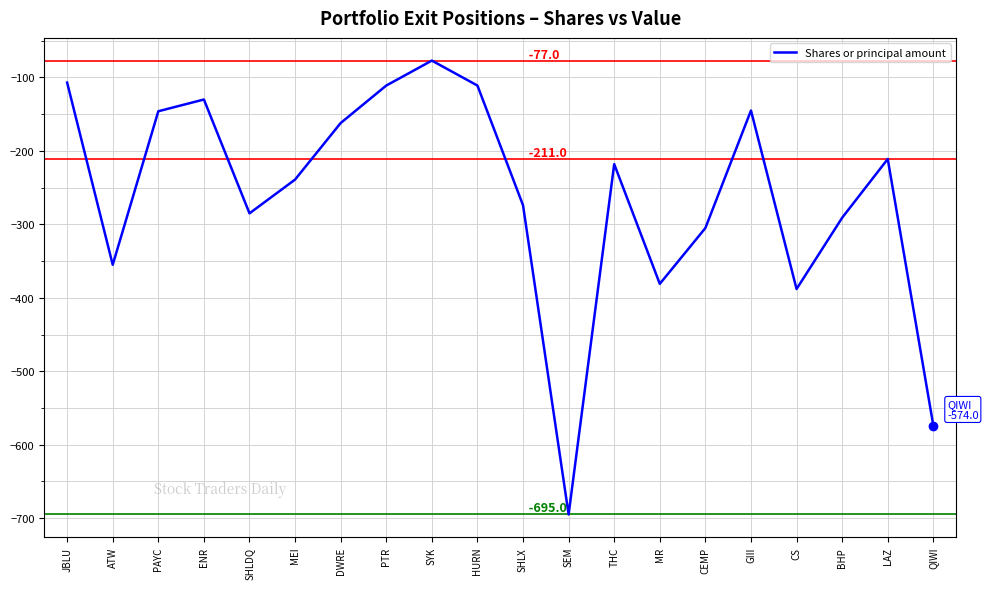

At which label does the data first exceed -218?

JBLU